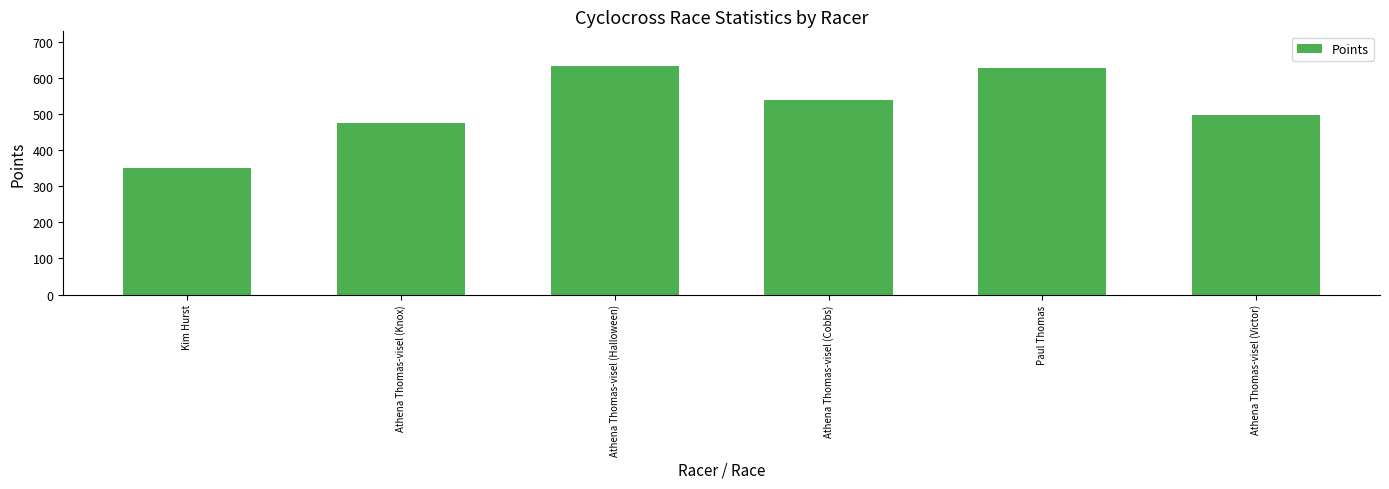

Which label corresponds to the smallest value in the chart?

Kim Hurst